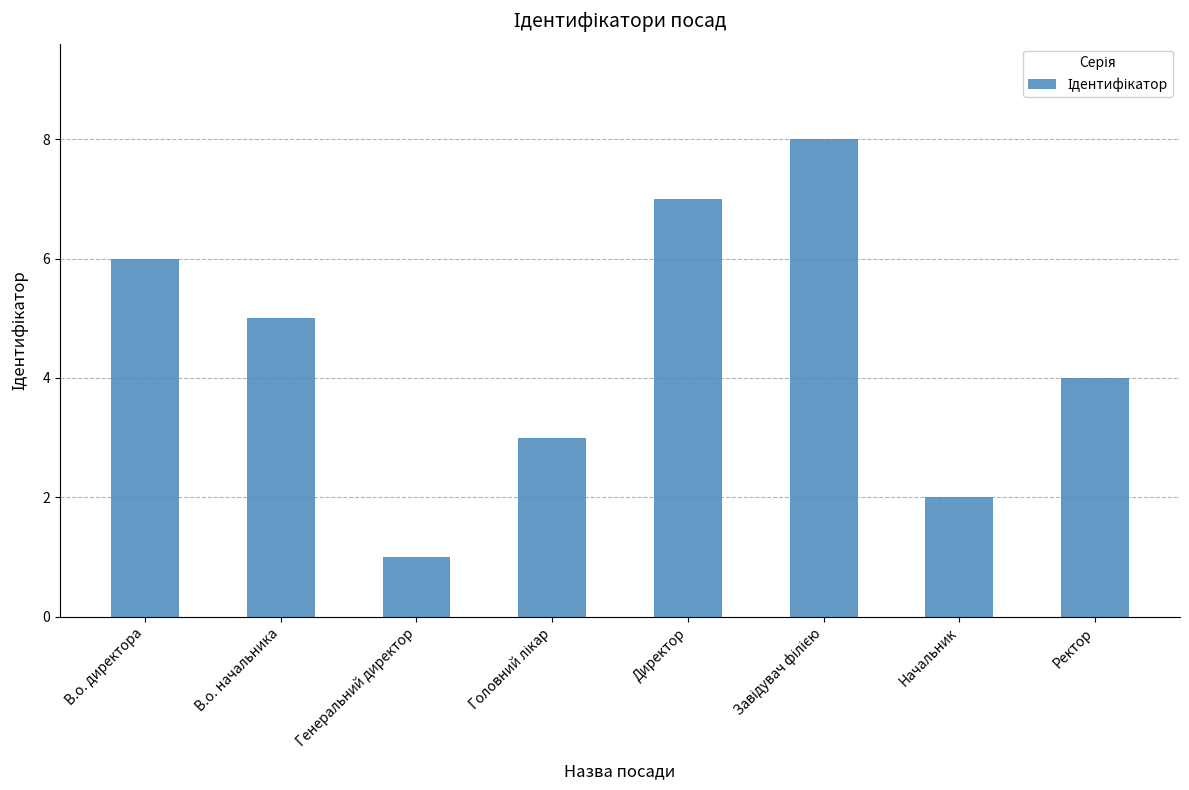

What is the sum of the values at В.о. начальника and Директор?

12